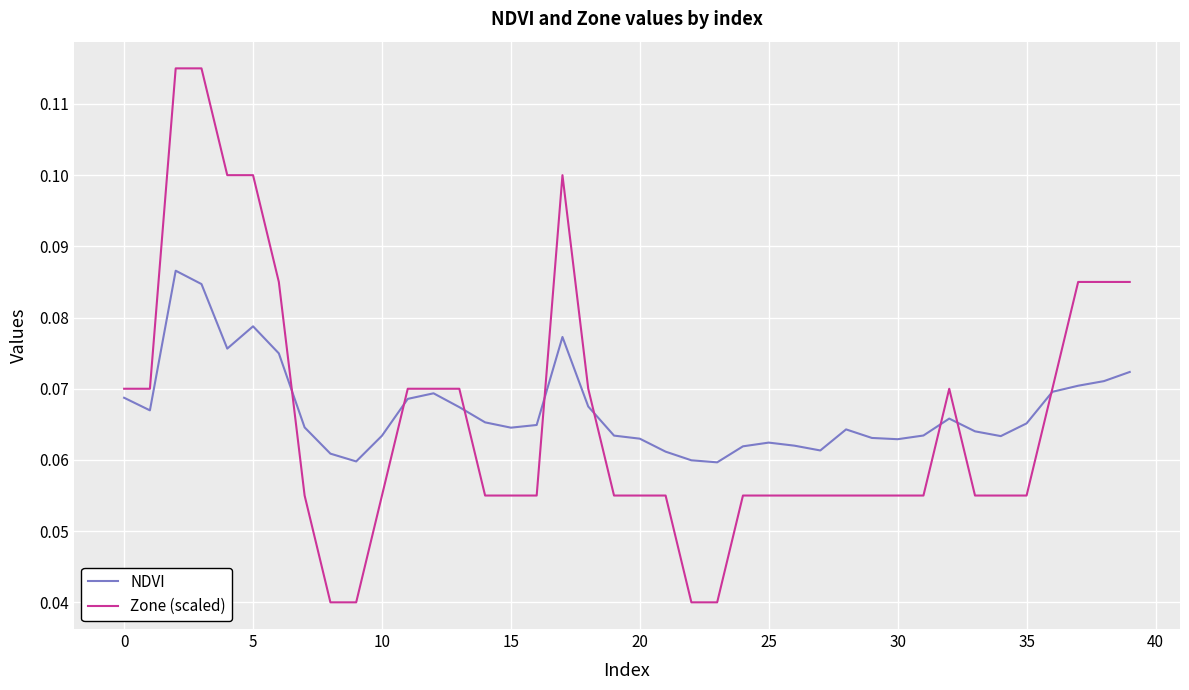

Which series has the widest spread of values?

Zone (scaled)